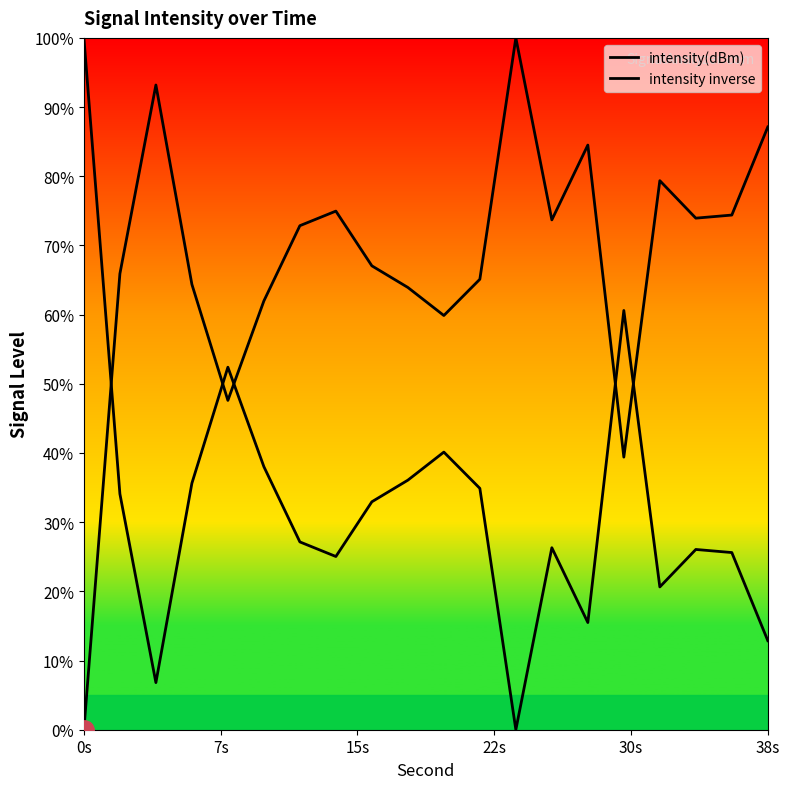

Does the chart display data point markers on the line(s)?

No